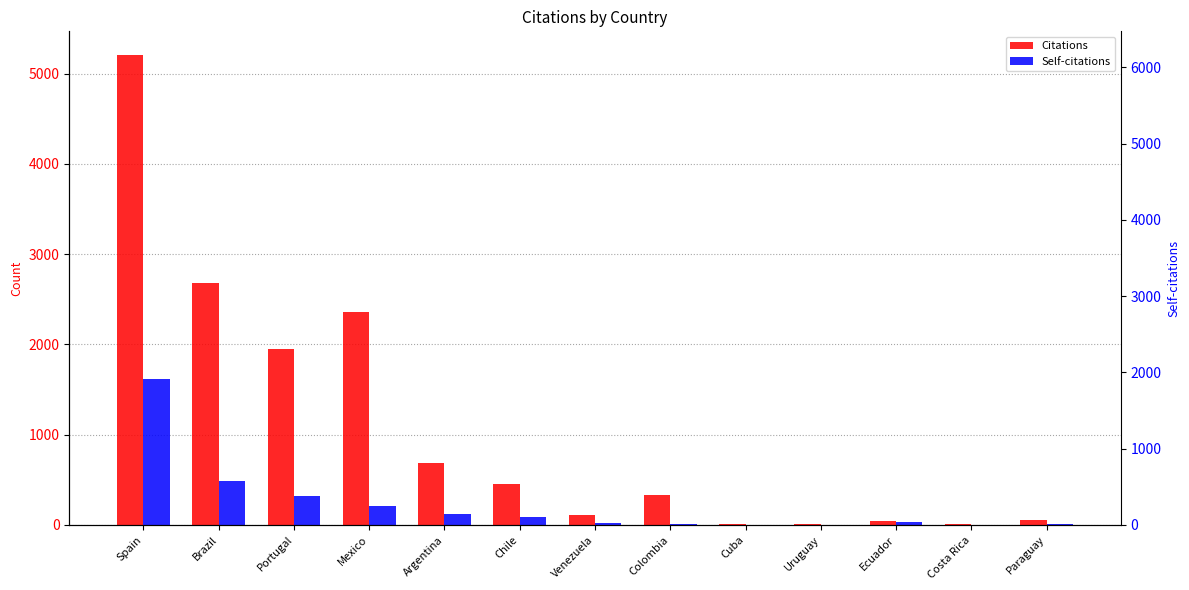

True or false: Self-citations has a value of 28 at Chile.

False